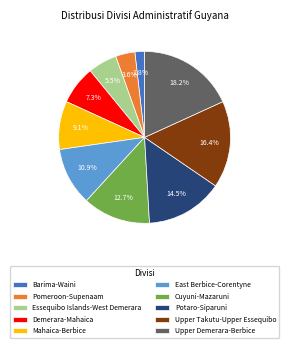

To the nearest percent, what is the combined percentage of Cuyuni-Mazaruni and Potaro-Siparuni?

27%